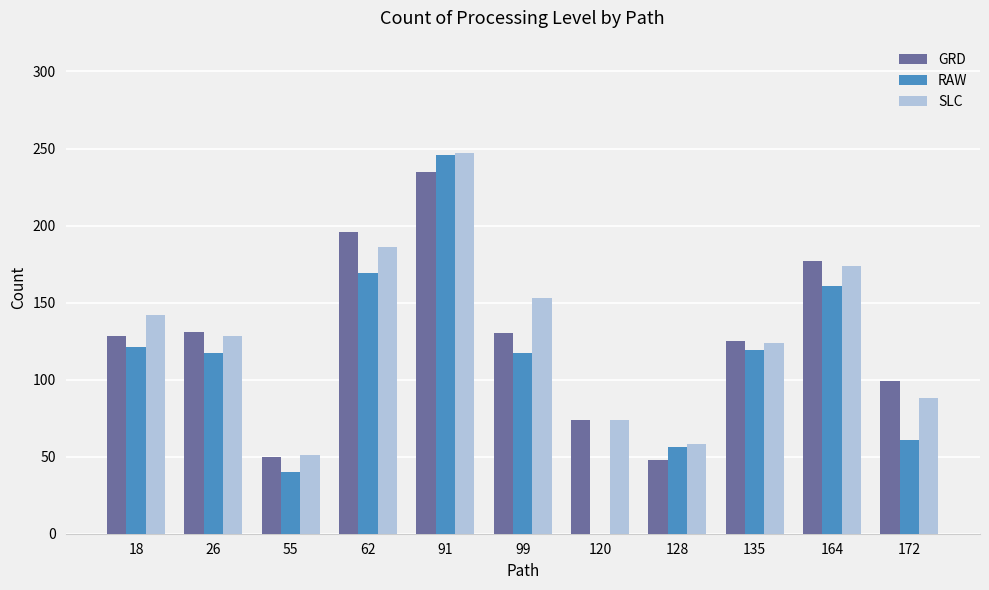

What is the sum of the RAW values at 18 and 26?

238